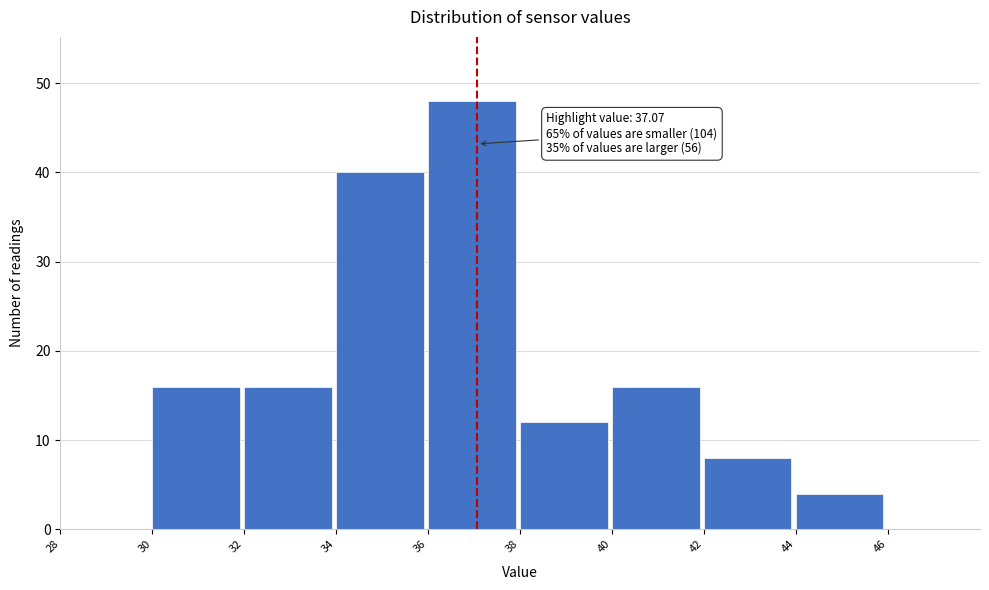

Over which range of the x-axis is the bar tallest?

36 to 38